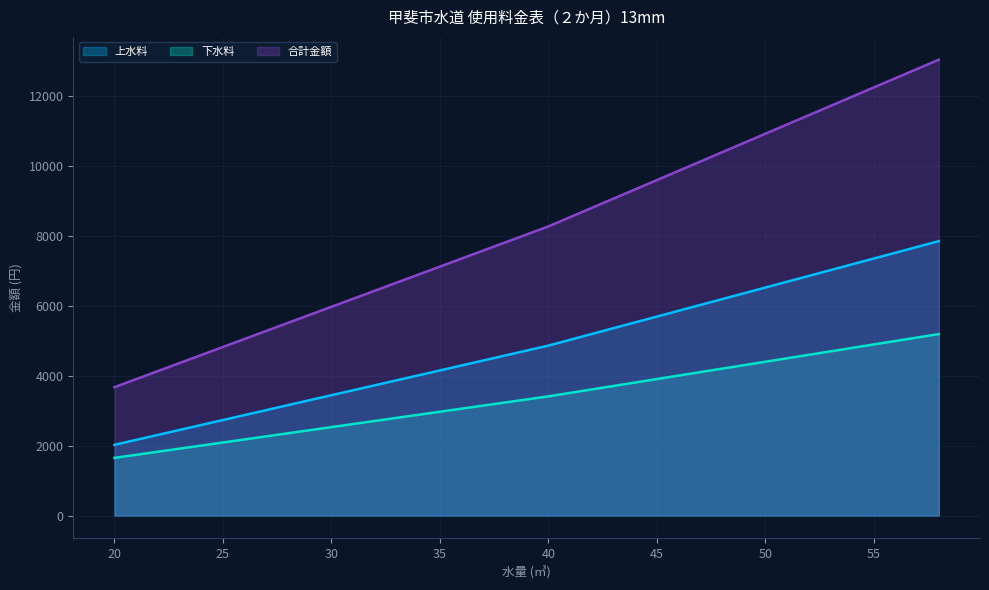

True or false: 合計金額 and 下水料 intersect in this chart.

False